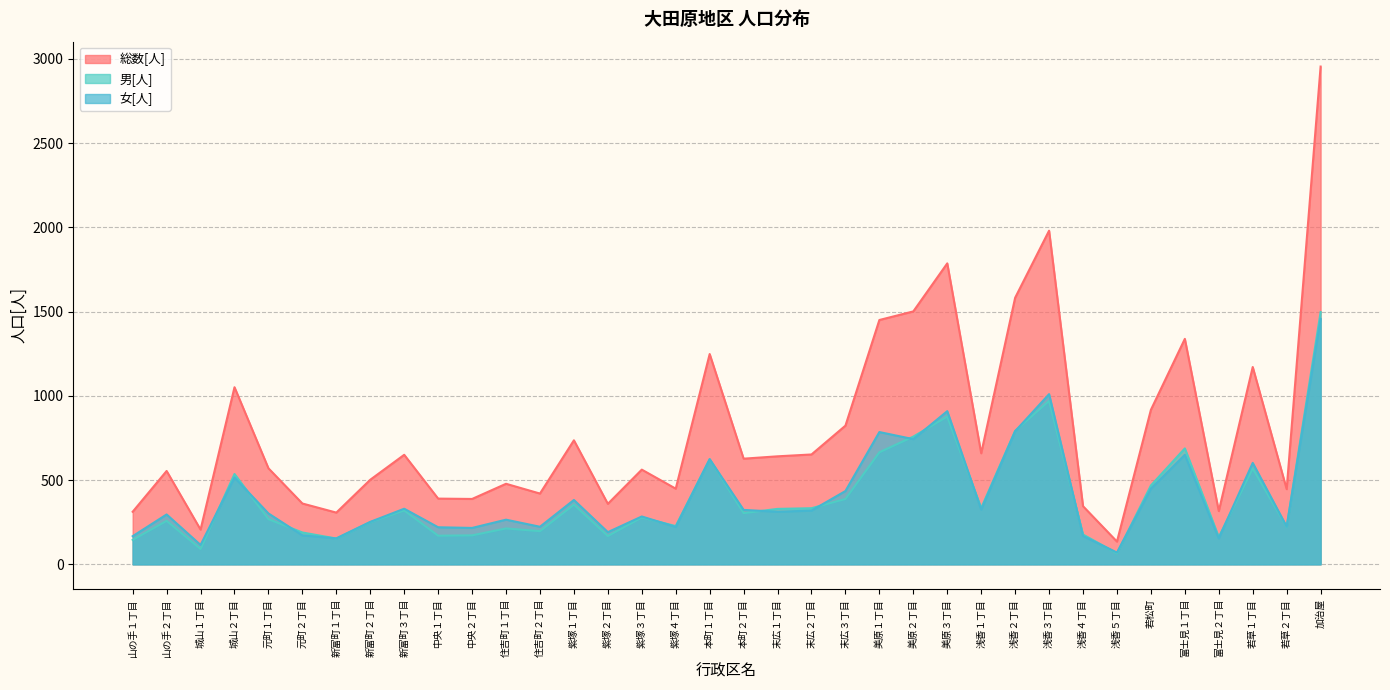

True or false: 女[人] and 総数[人] intersect in this chart.

False